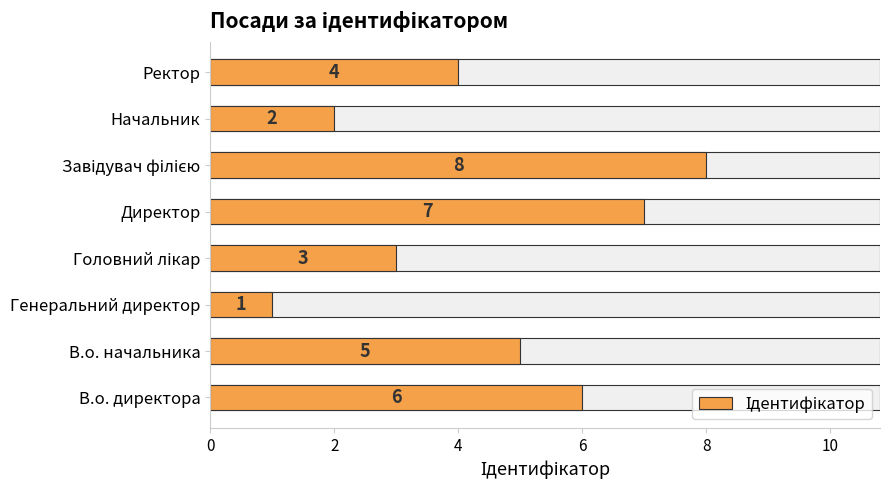

What is the smallest value displayed?

1